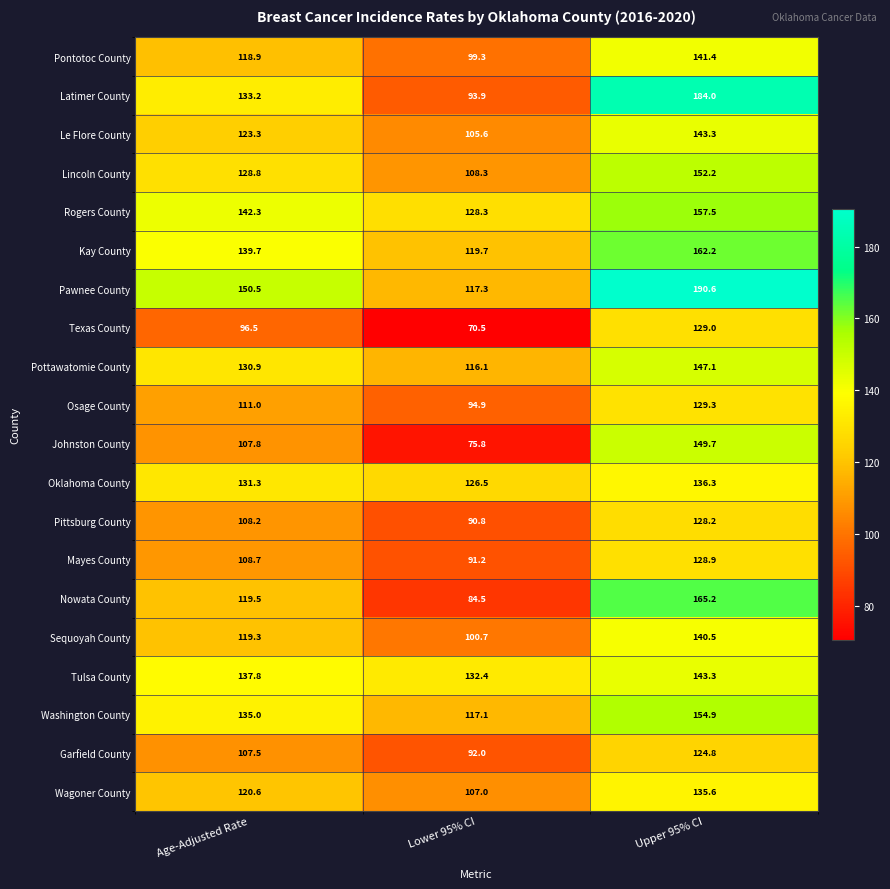

List the labels in order of Sequoyah County value, largest first.

Upper 95% CI, Age-Adjusted Rate, Lower 95% CI